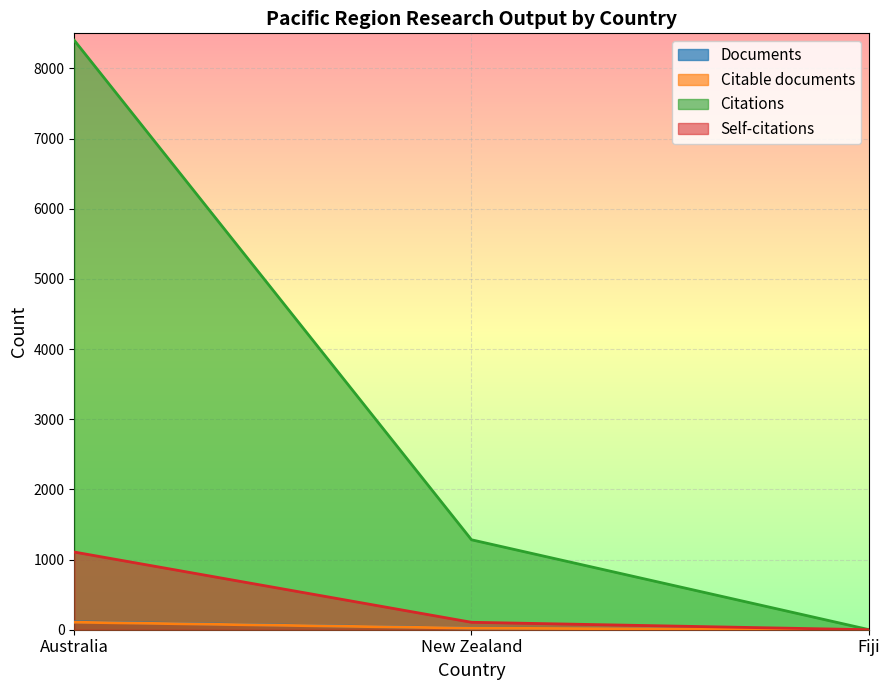

Is the value of Citations at New Zealand greater than the value of Citable documents at Fiji?

Yes